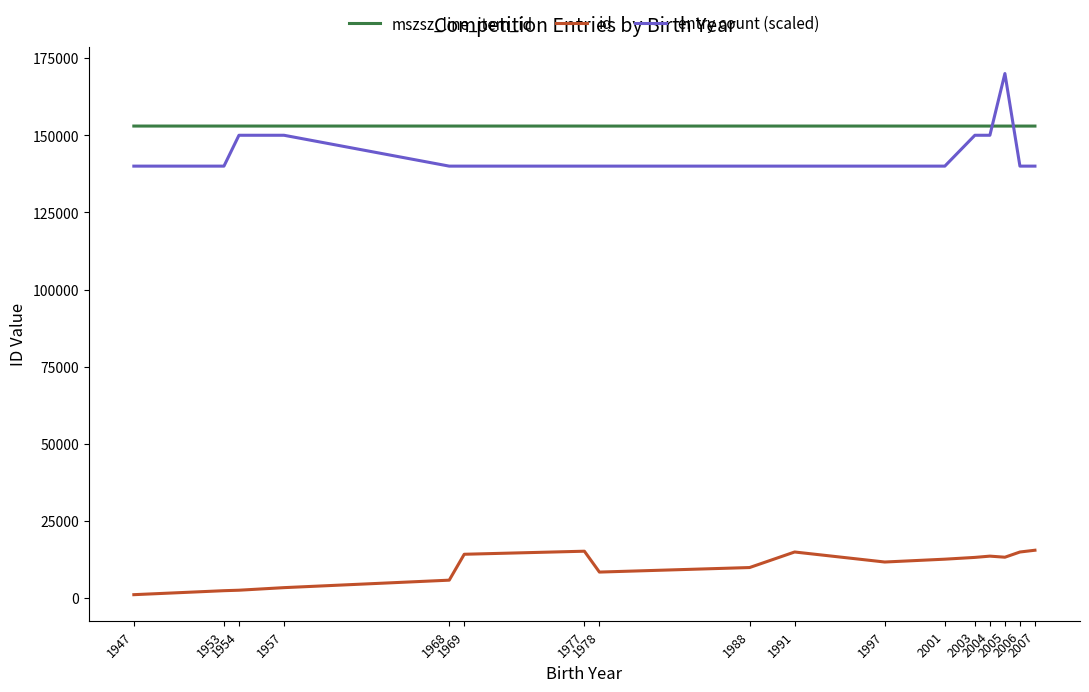

True or false: mszsz_line_item_id has a value of 226930.9 at 2005.

False